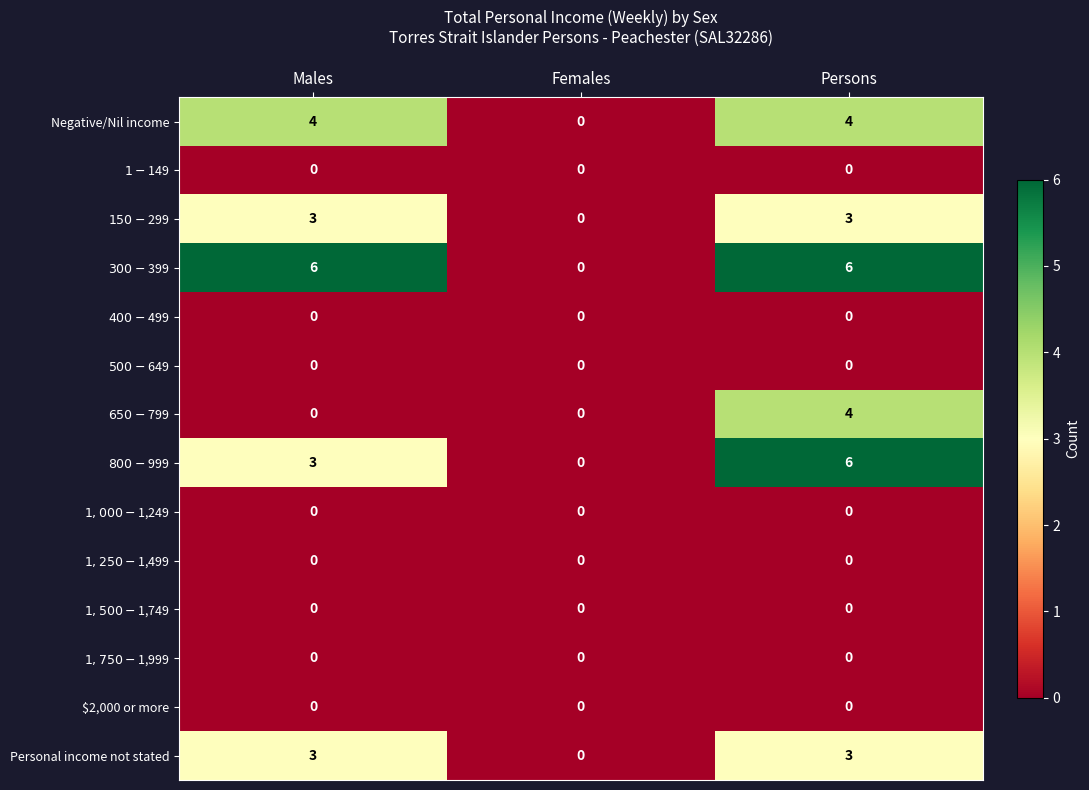

What is the difference between the highest and lowest values at Males?

6